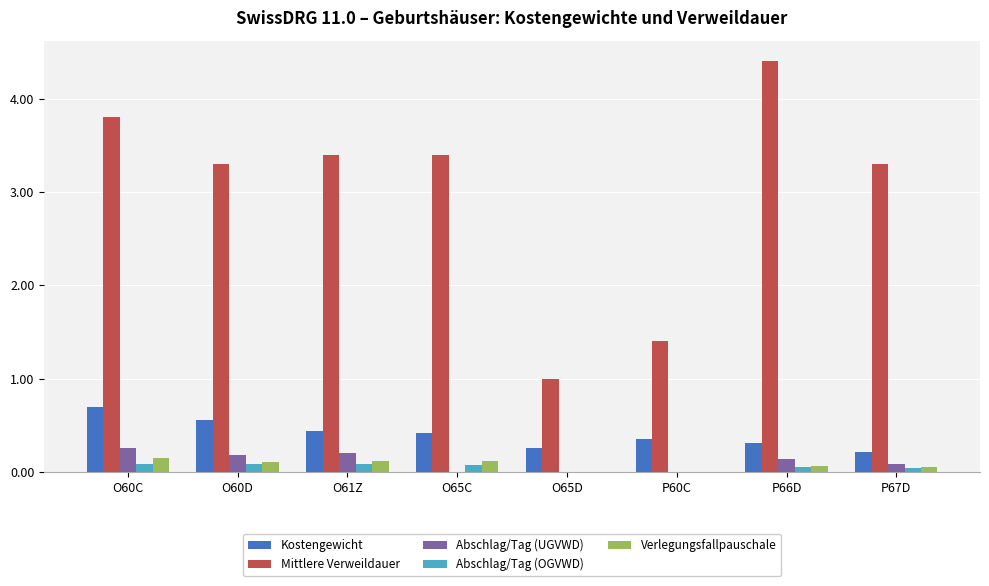

Is it true that Abschlag/Tag (OGVWD) equals 0.0 at P60C?

True